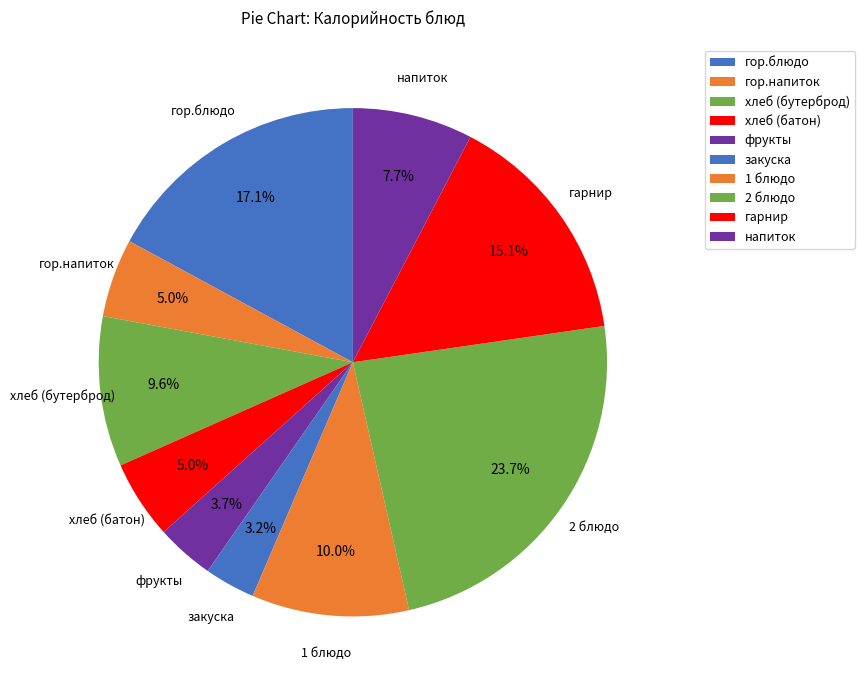

How many segments does this pie chart have?

10